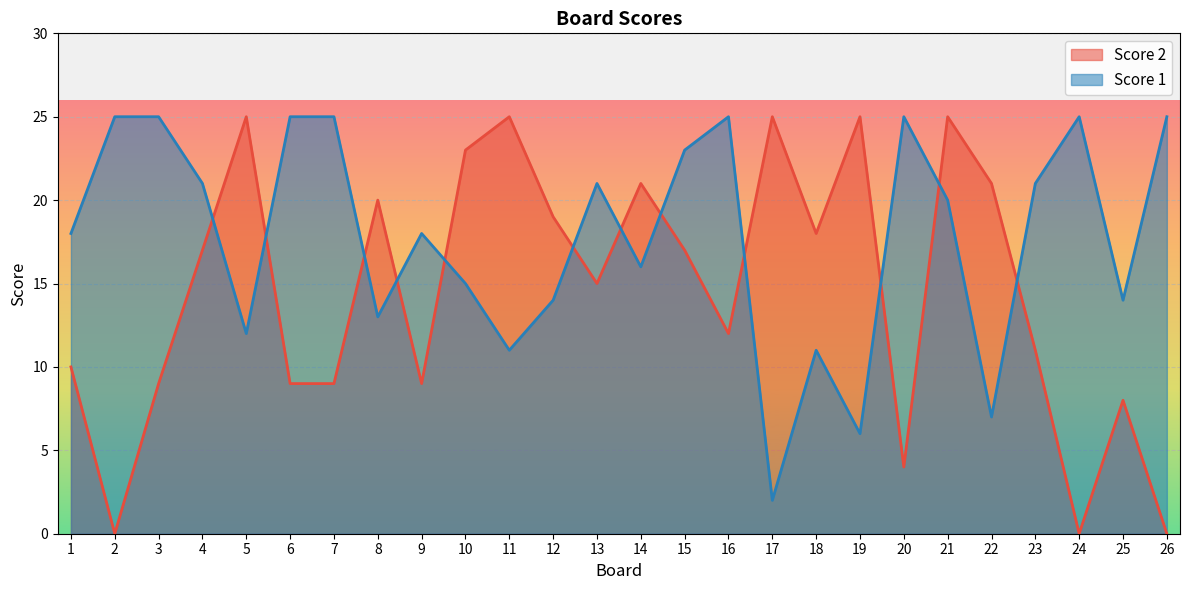

At which category does Score 1 reach its first local peak?

9